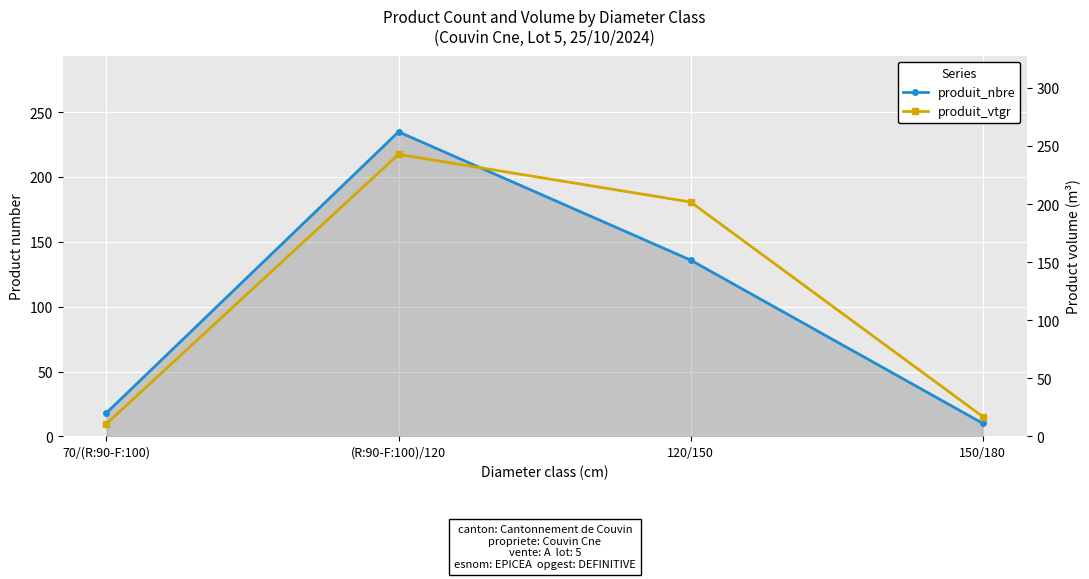

What is the average value of the produit_nbre series?

99.8